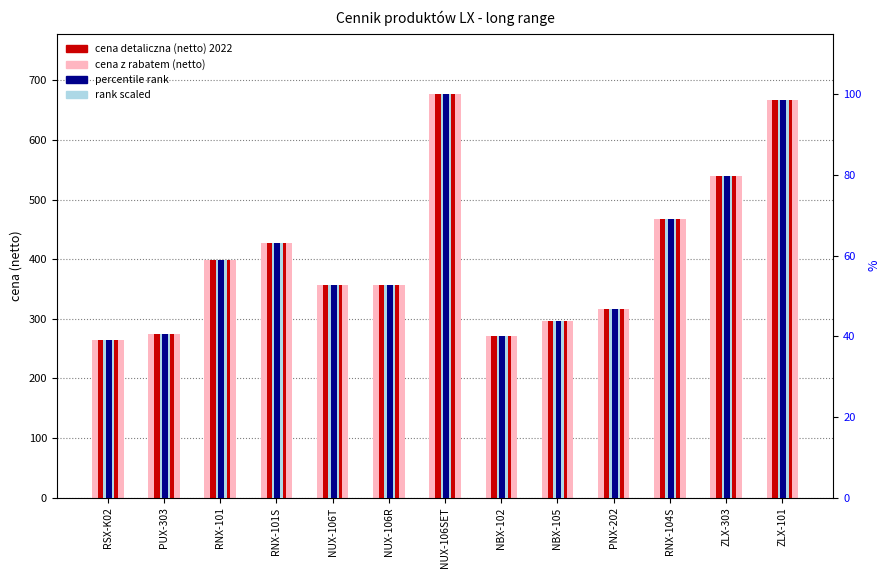

At which label is cena detaliczna (netto) 2022 closest to 471?

RNX-104S